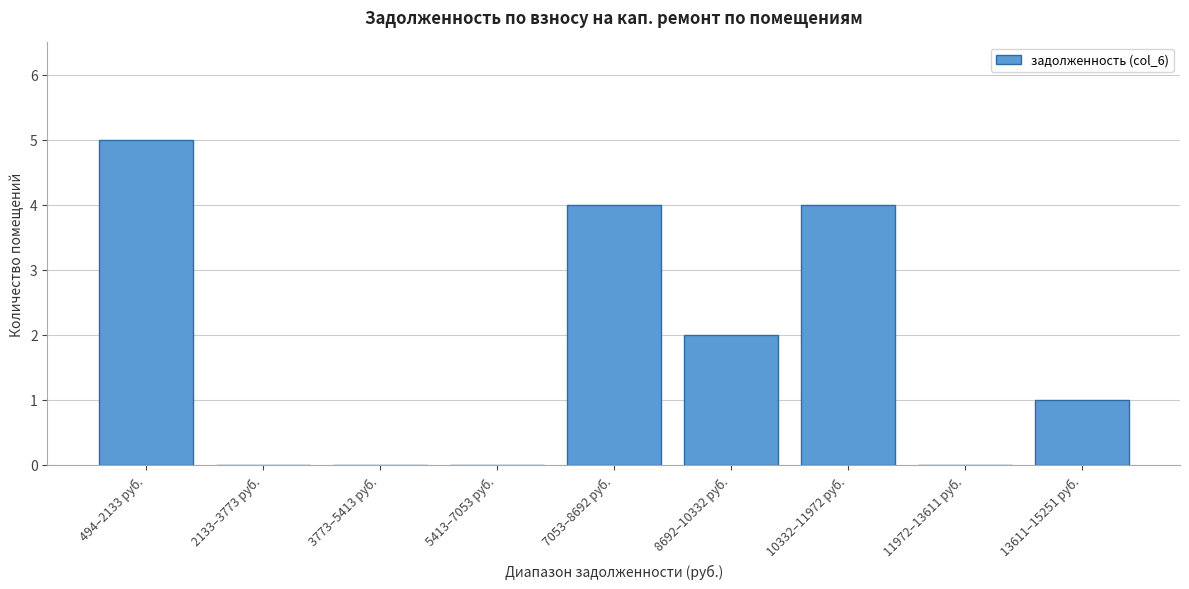

Reading left to right, transcribe all the data shown in this chart.

494–2133 руб.=5	2133–3773 руб.=0	3773–5413 руб.=0	5413–7053 руб.=0	7053–8692 руб.=4	8692–10332 руб.=2	10332–11972 руб.=4	11972–13611 руб.=0	13611–15251 руб.=1